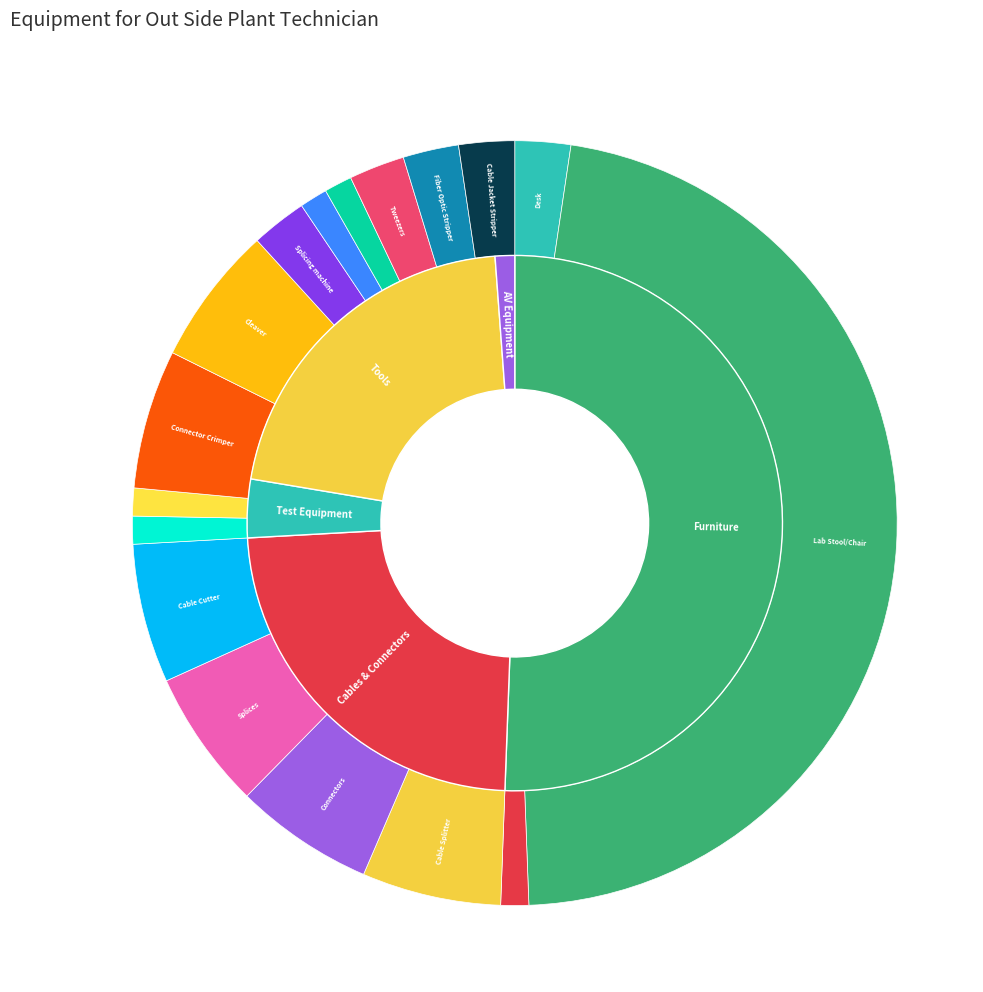

Count the number of slices in the pie.

17